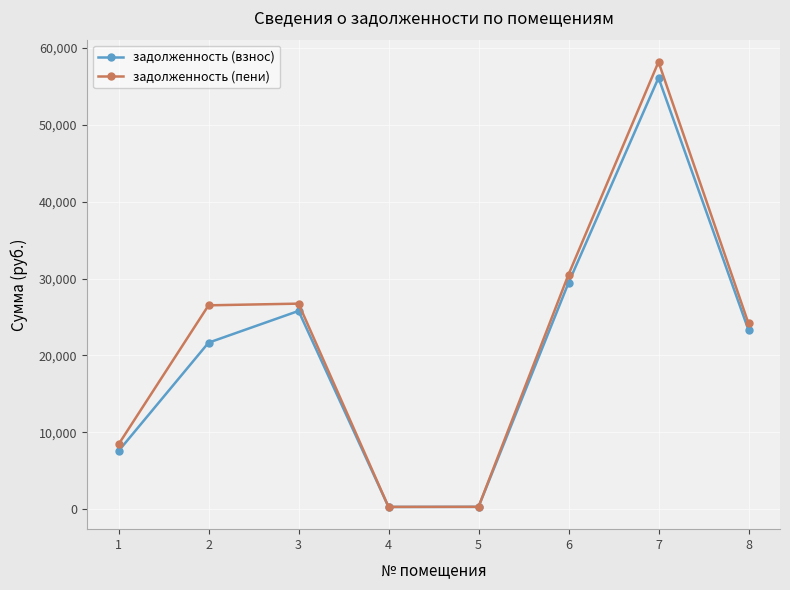

In задолженность (взнос), how many points are lower than both neighbors (excluding endpoints)?

1